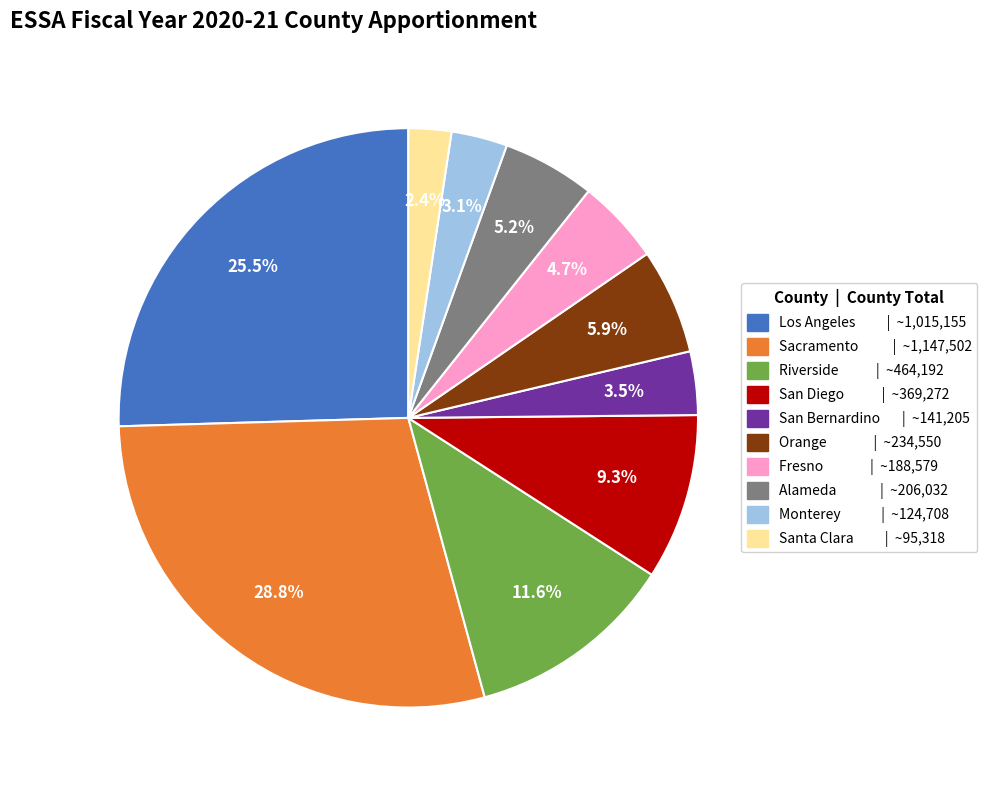

To the nearest percent, what portion does Alameda represent?

5%